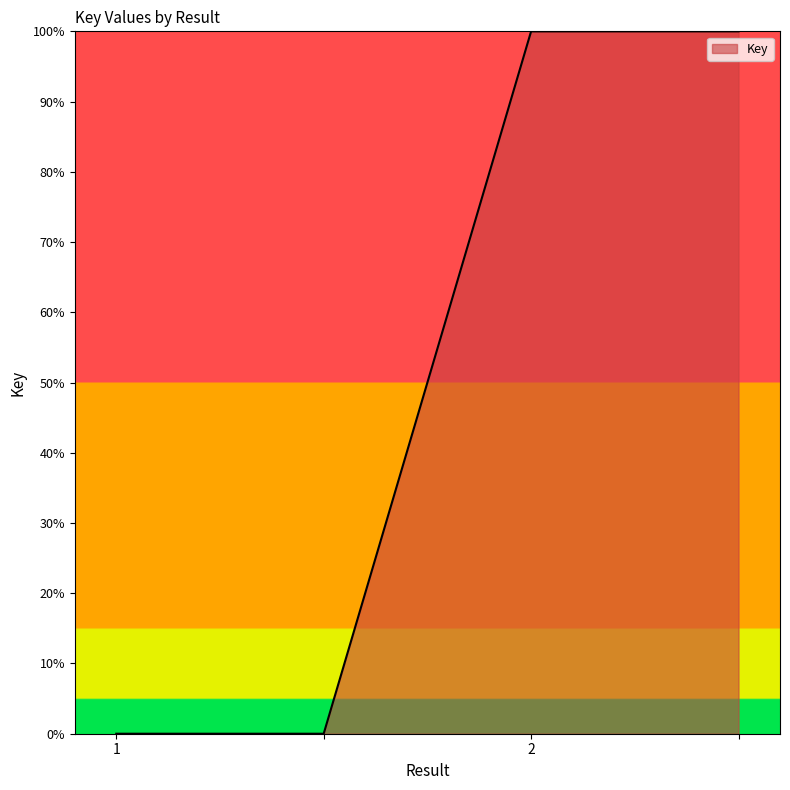

What is the difference between the maximum and minimum values?

100